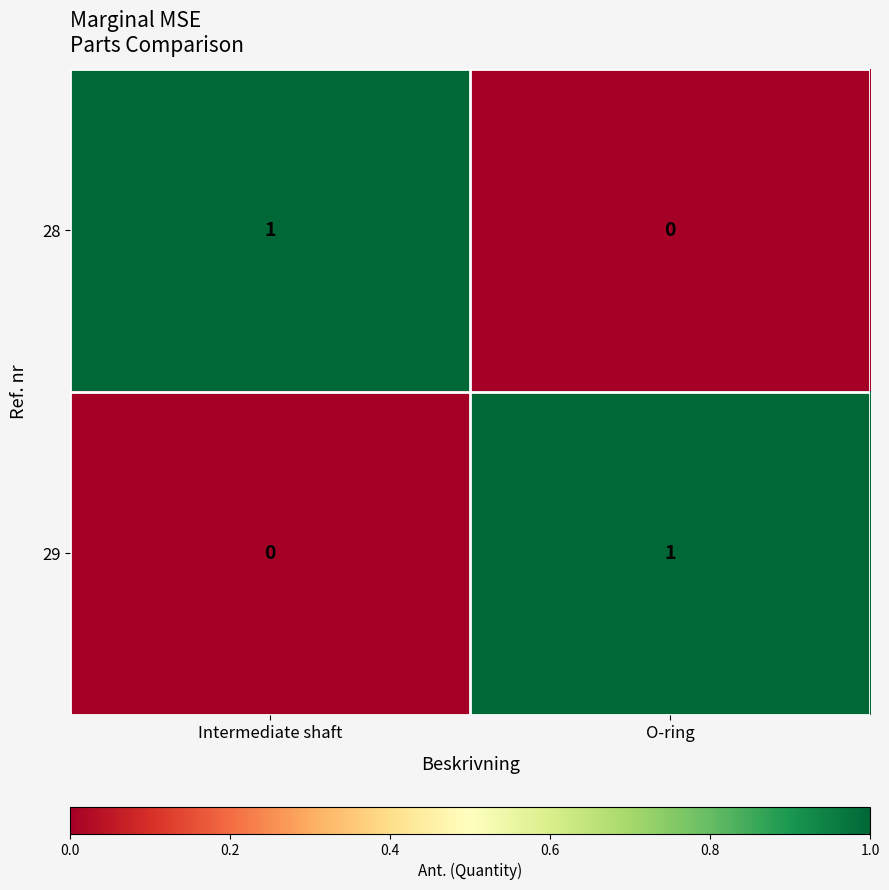

The 28 series shows 0 at Intermediate shaft. True or false?

False